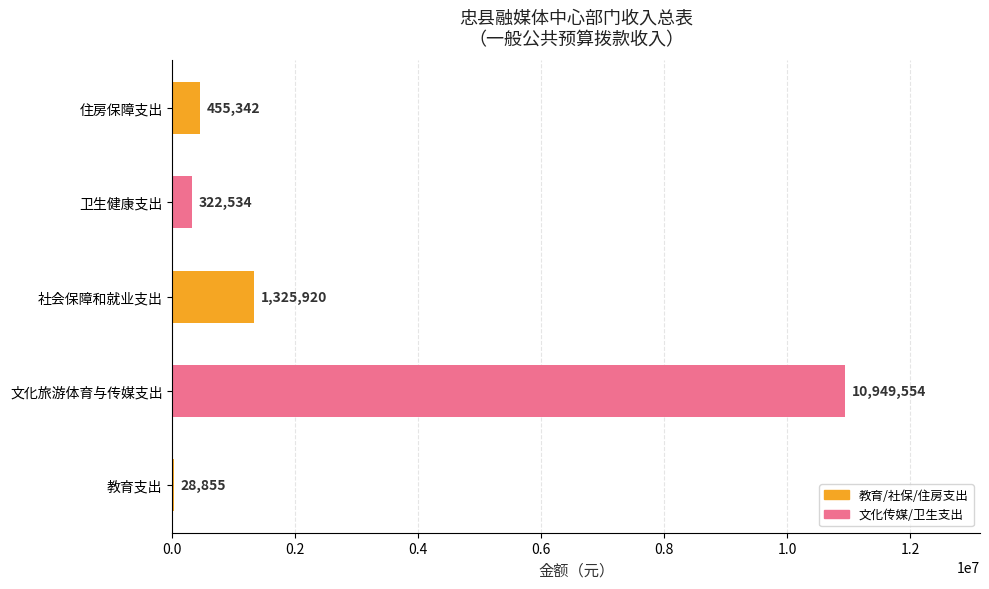

Is it true that the value at 卫生健康支出 is 322534?

True